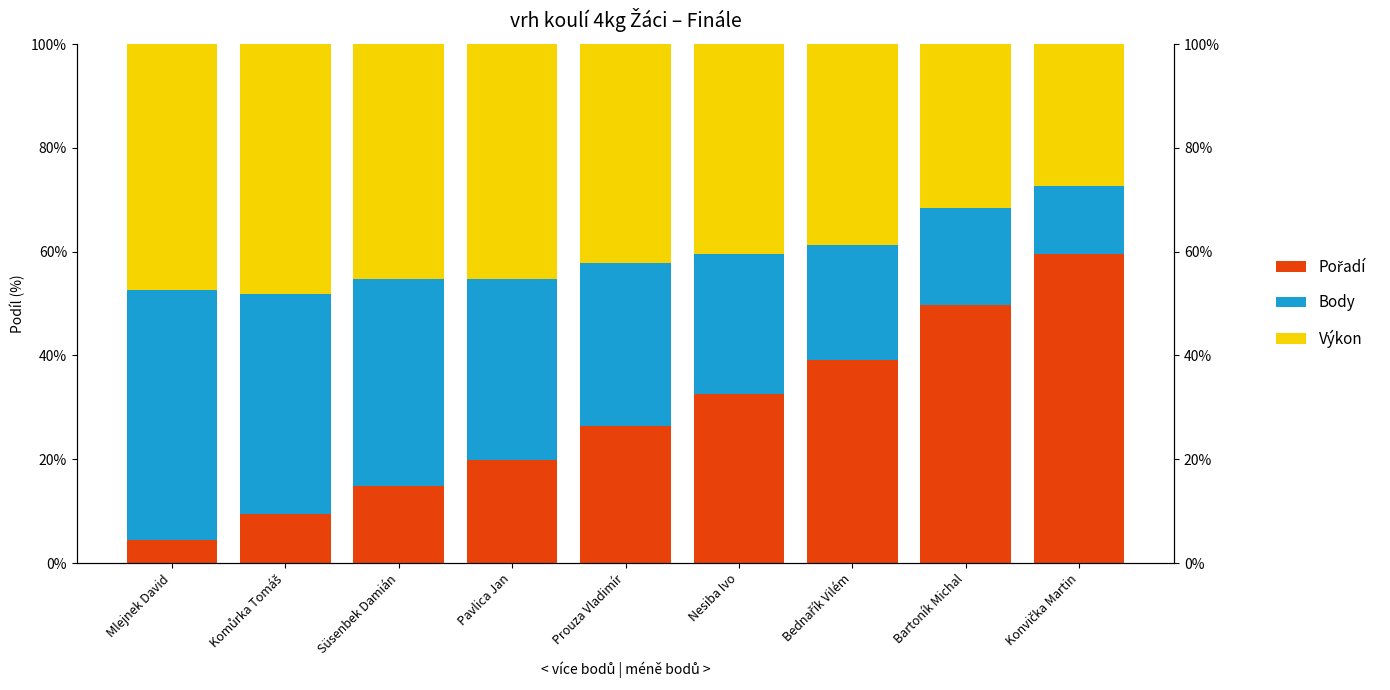

Reading left to right, extract all data points from this chart.

Pořadí: 4.4	9.4	14.9	19.9	26.3	32.5	39.1	49.8	59.5
Body: 48.2	42.5	39.8	34.8	31.6	27.1	22.3	18.7	13.2
Výkon: 47.4	48.1	45.3	45.3	42.1	40.3	38.6	31.5	27.2